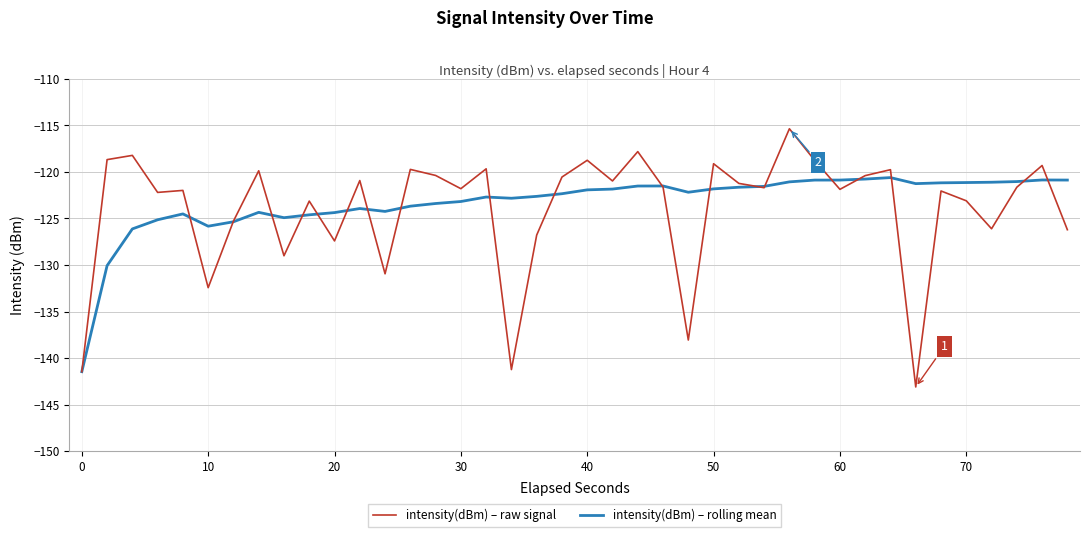

List the series in order of their peak value, highest first.

intensity(dBm) – raw signal, intensity(dBm) – rolling mean